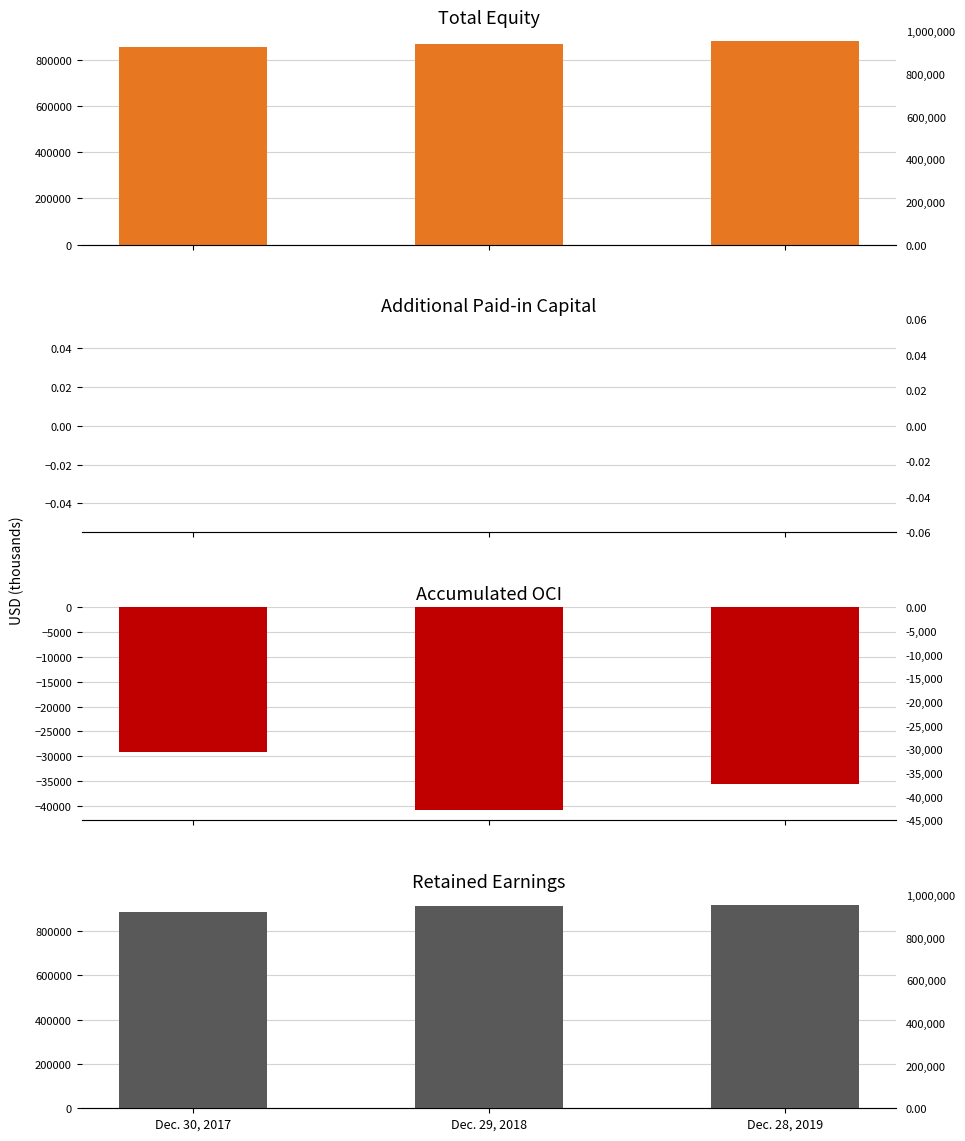

The Additional Paid-in Capital series shows 0 at Dec. 29, 2018. True or false?

True